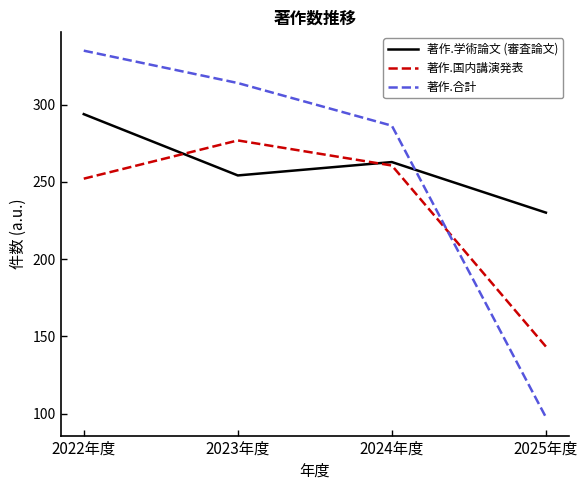

True or false: 著作.合計 has more than 1 interior local peaks.

False